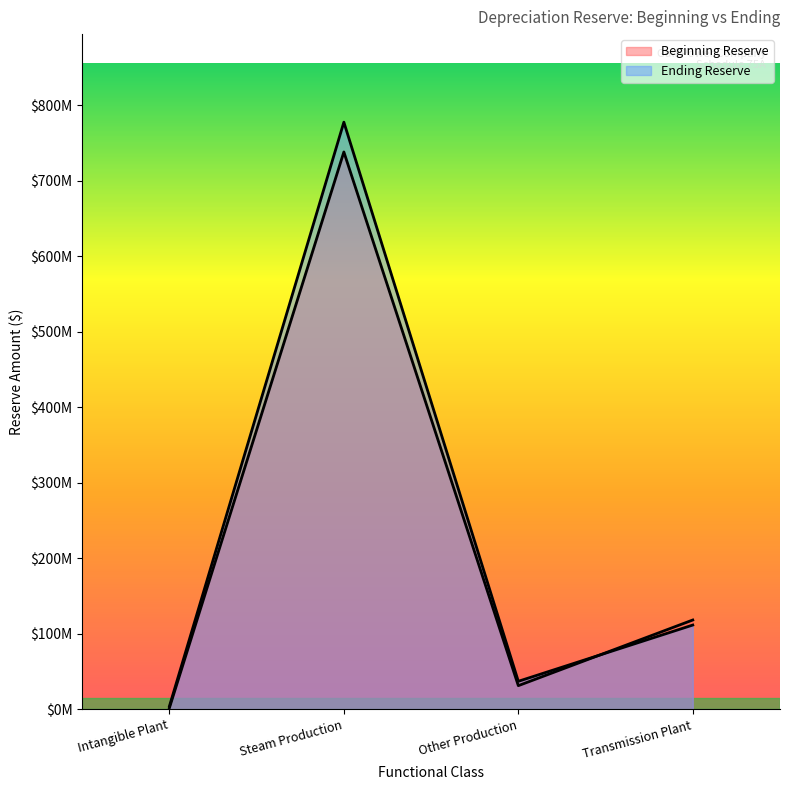

How many categories are shown in the chart?

4